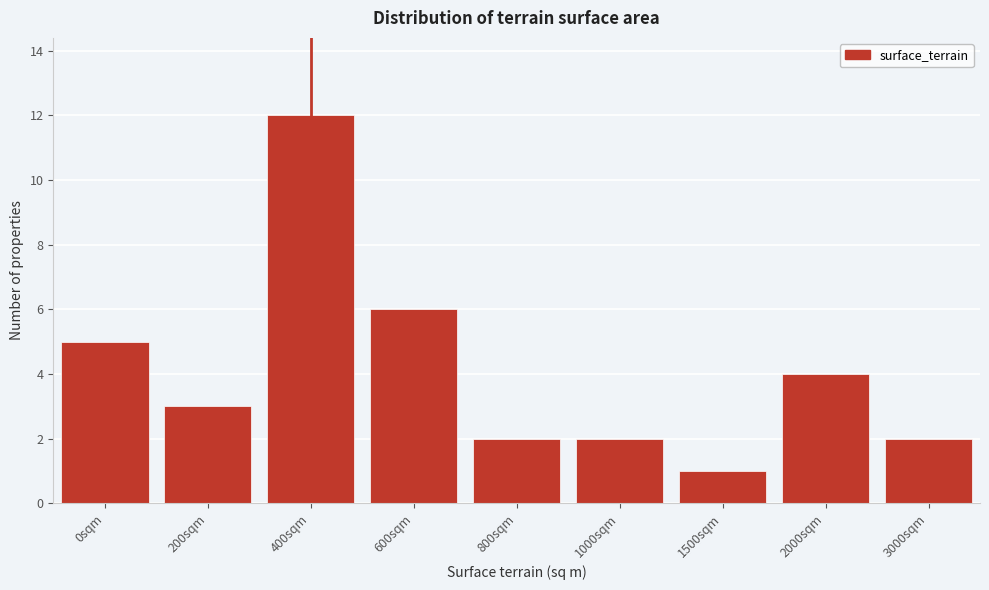

Reading right to left, extract all data points from this chart.

3000sqm=2	2000sqm=4	1500sqm=1	1000sqm=2	800sqm=2	600sqm=6	400sqm=12	200sqm=3	0sqm=5